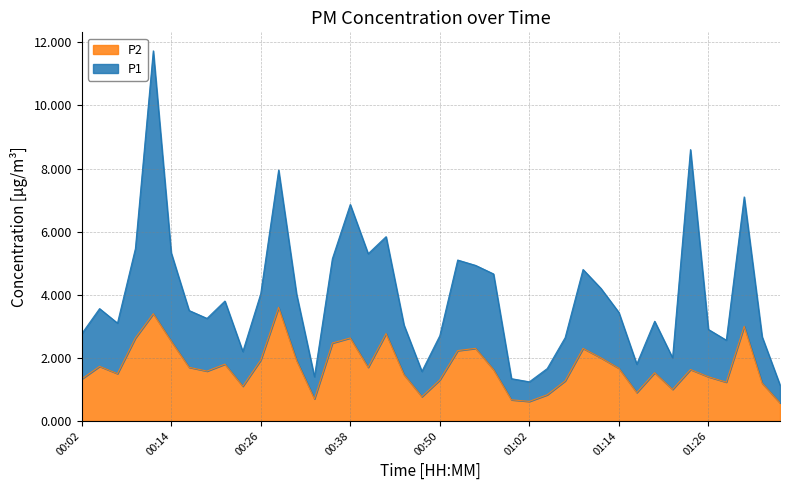

What is the change in value from 00:50 to 00:57?

+0.3